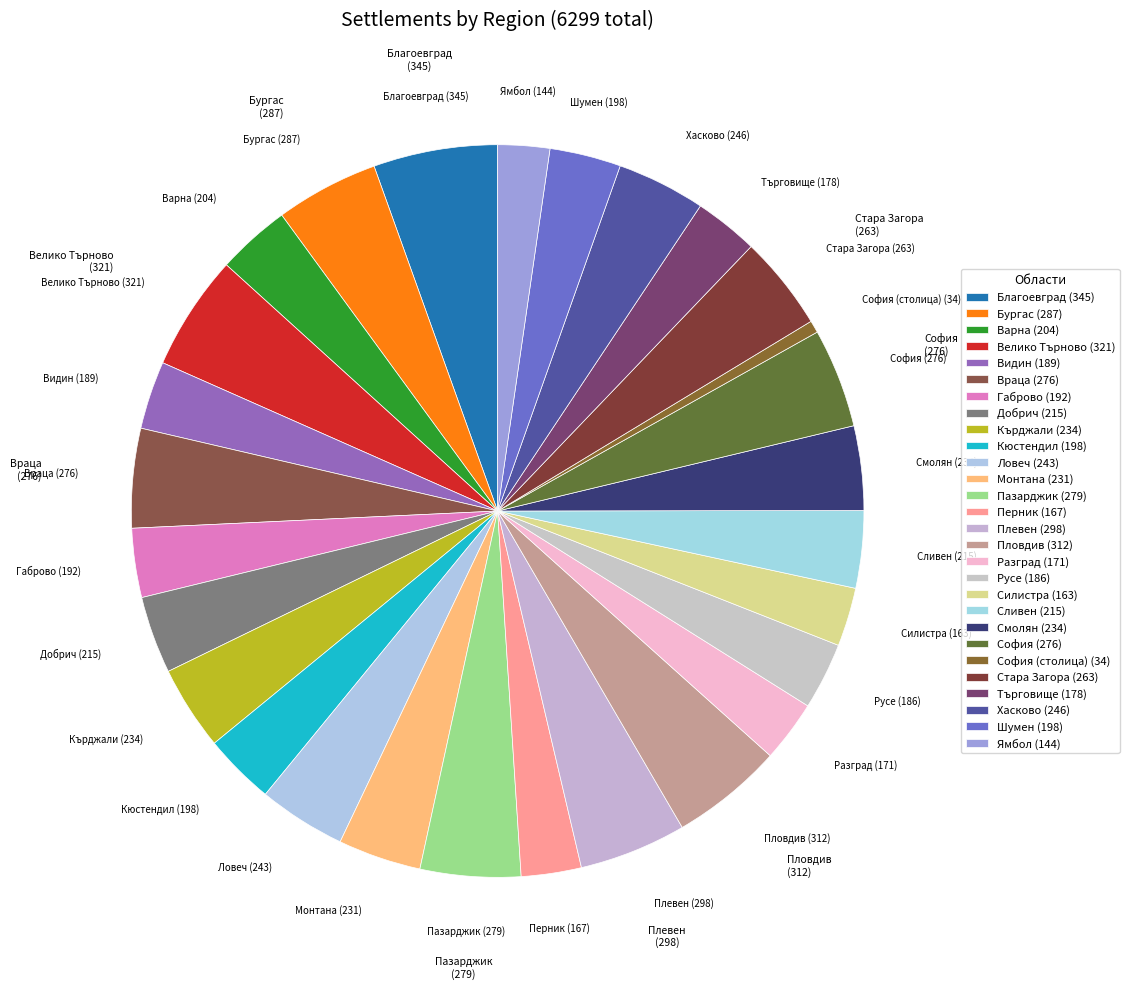

How many segments does this pie chart have?

28